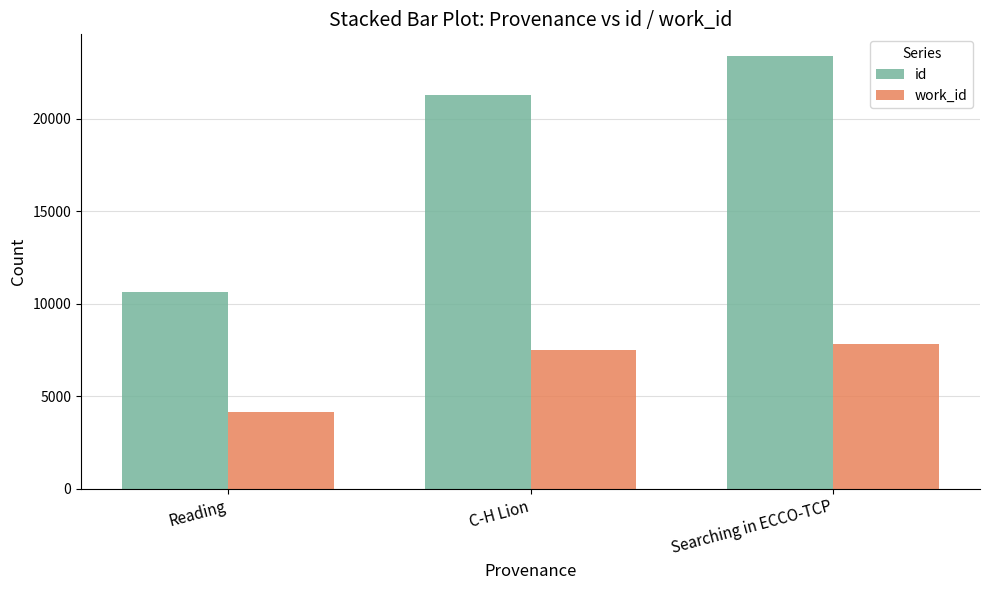

At Searching in ECCO-TCP, list the series in order from smallest to largest.

work_id, id